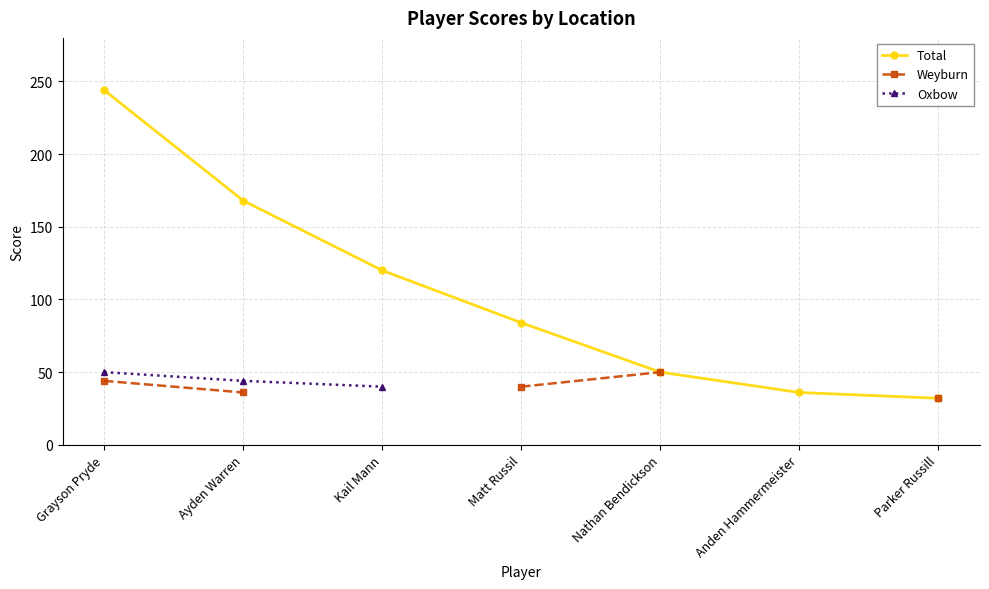

How many values in Oxbow are above zero?

3